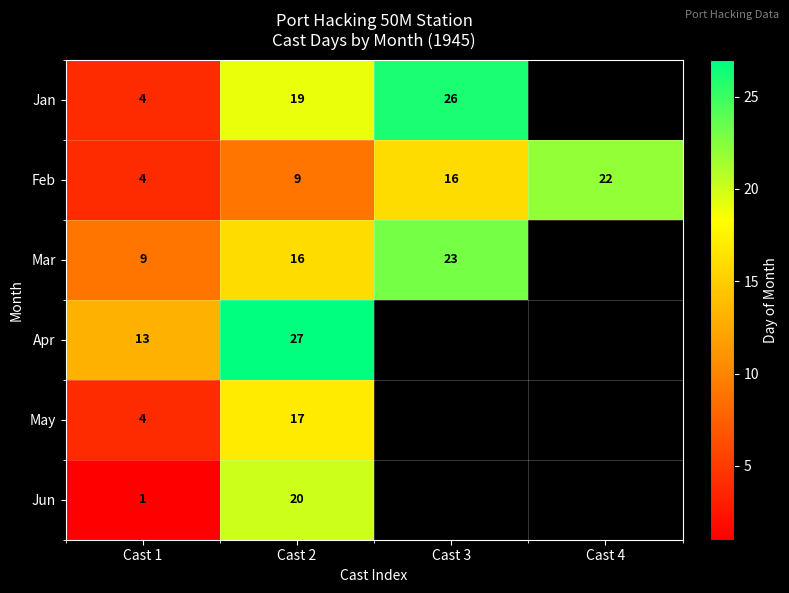

At which label is Feb closest to 13?

Cast 3